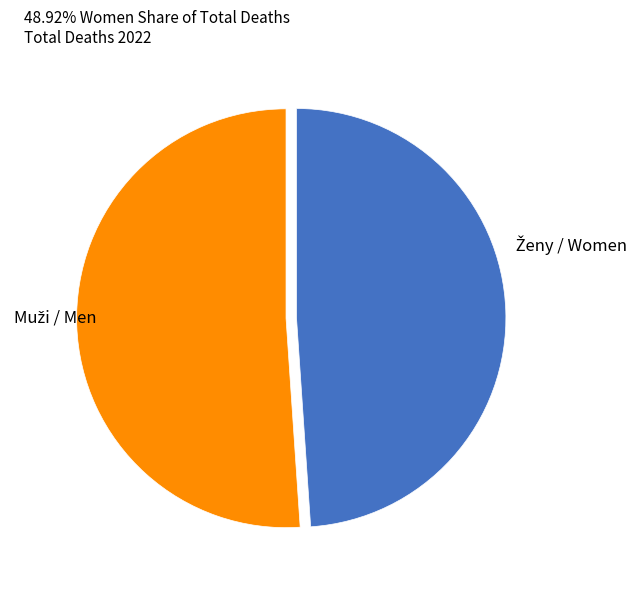

Is there any slice that represents more than half of the pie?

Yes